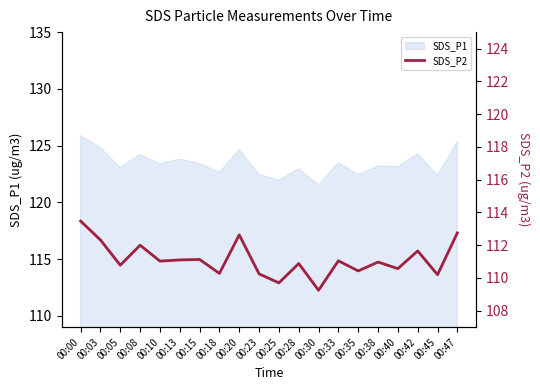

True or false: SDS_P1 has a value of 124.3 at 00:42.

True